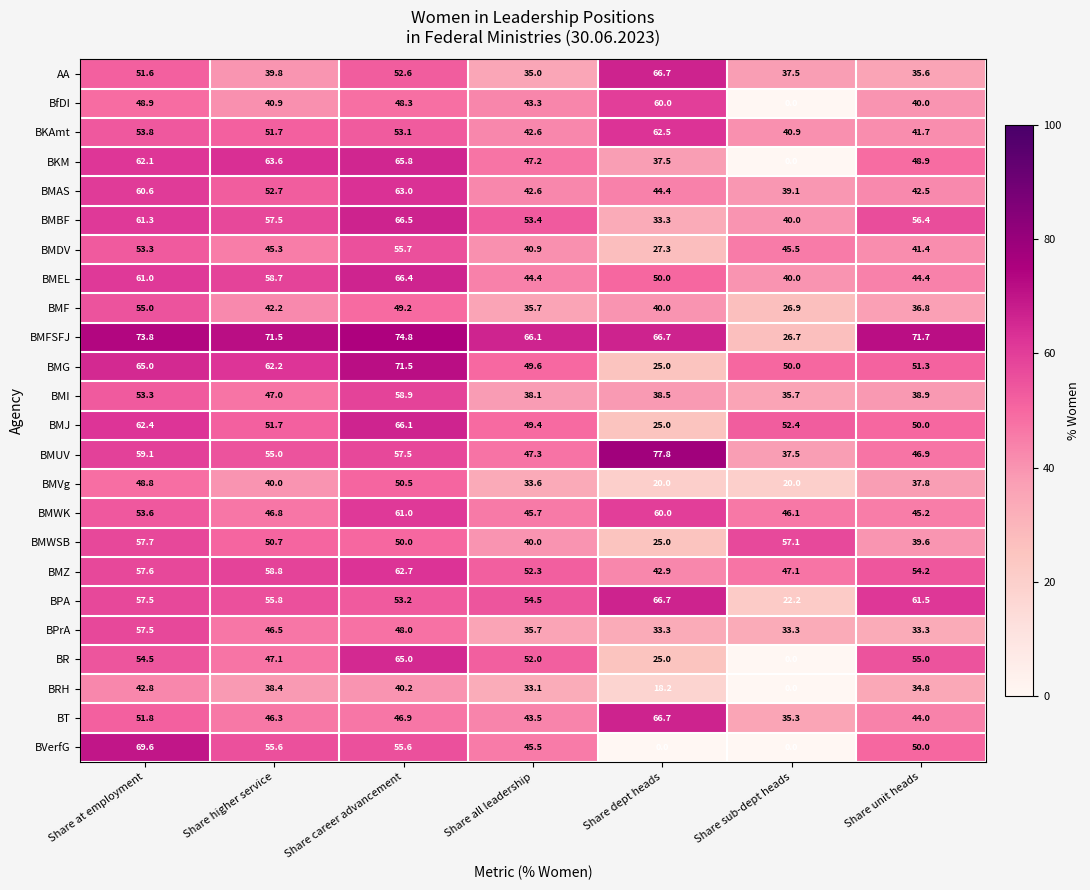

At how many categories does at least one series exceed 76?

1